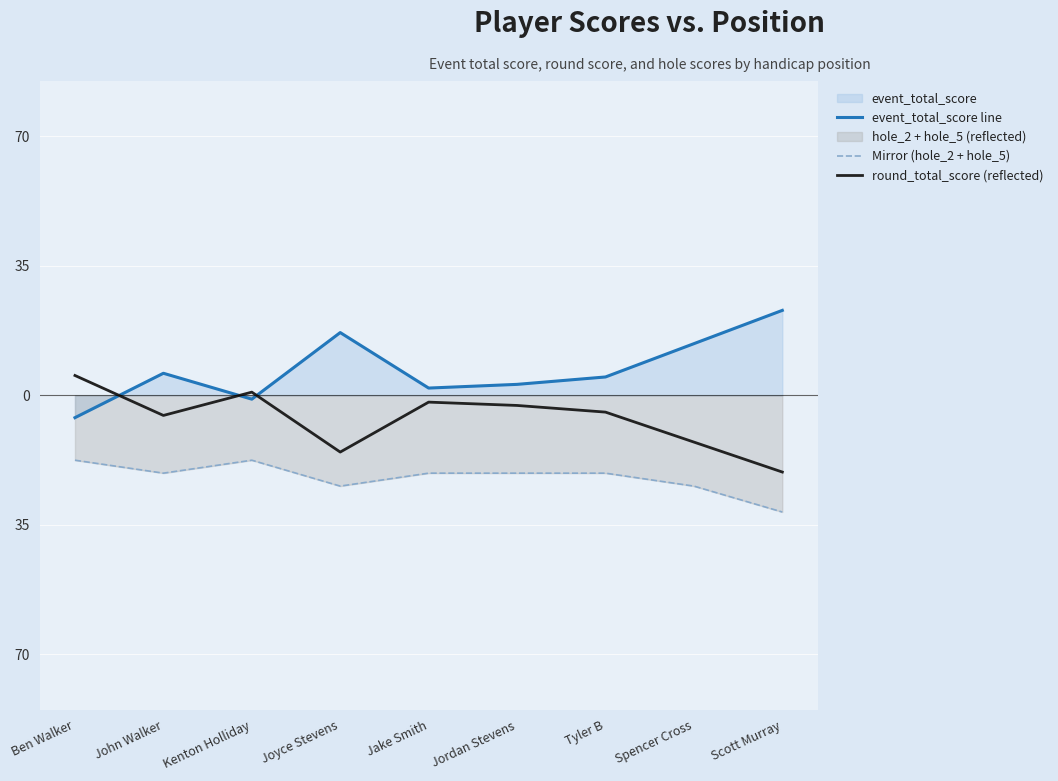

What is the difference between the Mirror (hole_2 + hole_5) values at Spencer Cross and Scott Murray?

7.0